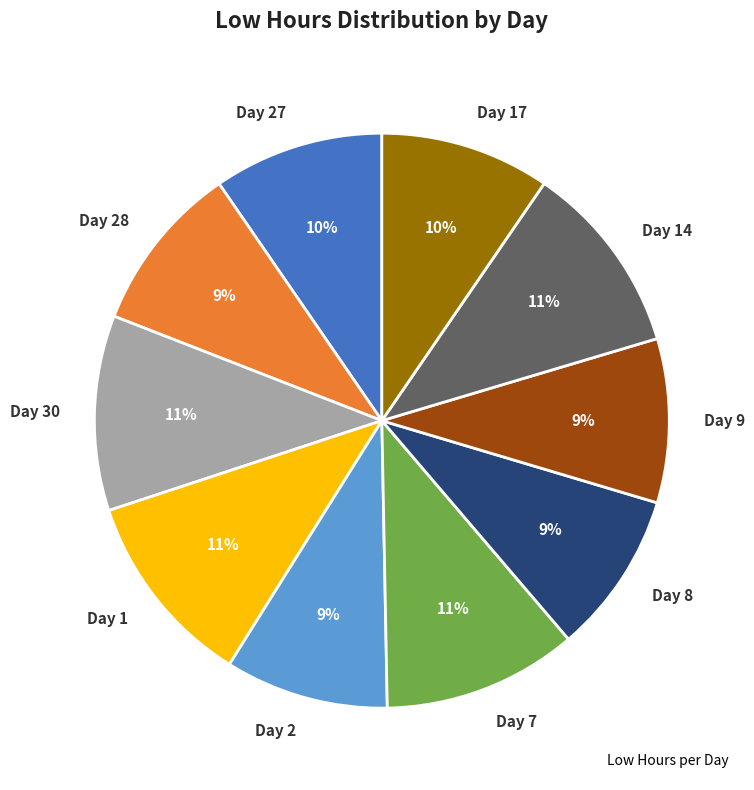

How many slices are in this pie chart?

10